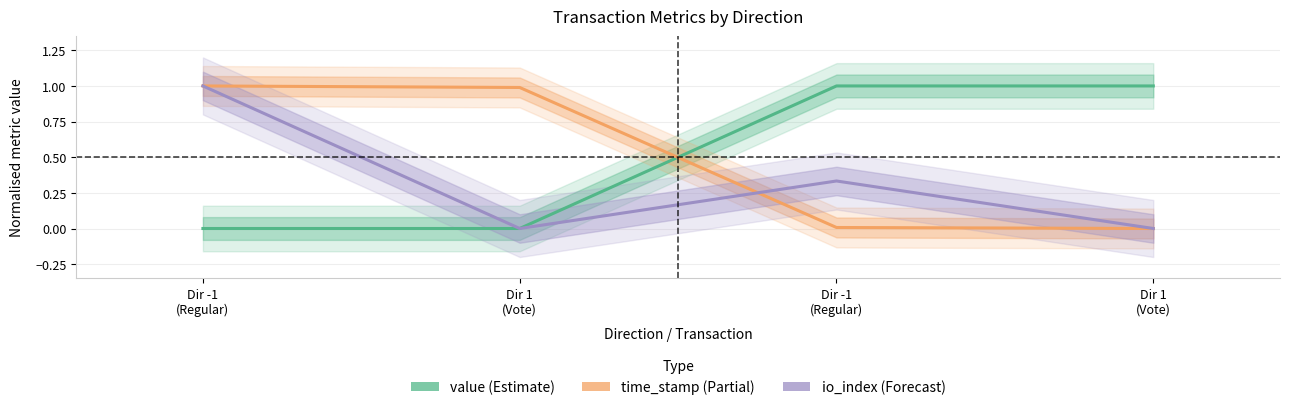

Between which two adjacent categories do value (Estimate) and time_stamp (Partial) first intersect?

Dir 1
(Vote) and Dir -1
(Regular)